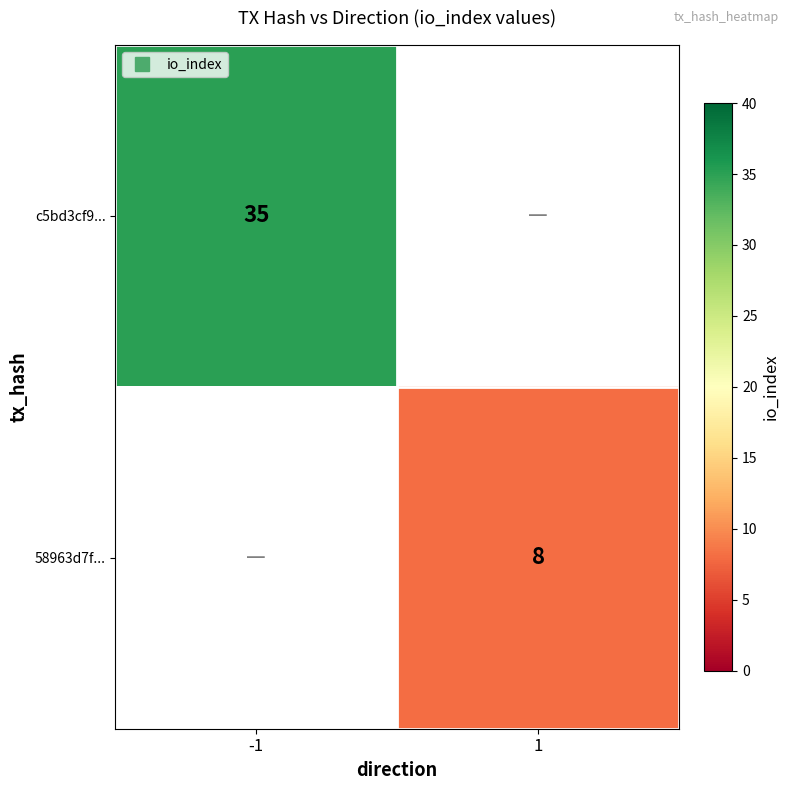

What is the minimum value shown in the chart?

8.0